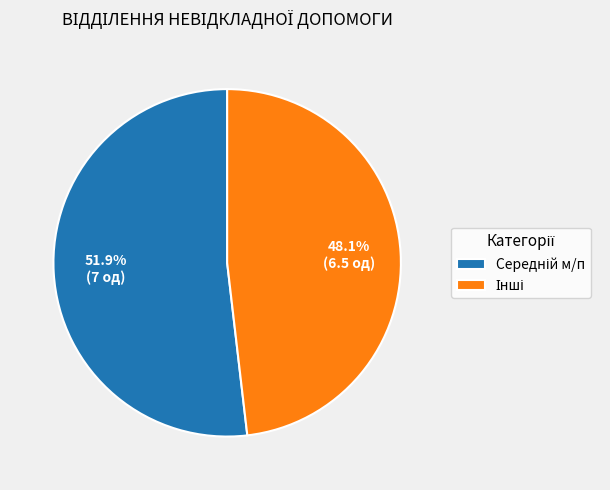

Does any single category account for the majority?

Yes